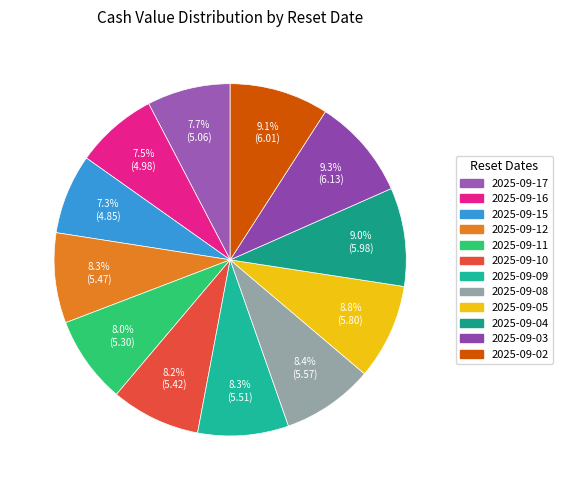

What is the total percentage of 2025-09-02 and 2025-09-16?

16.6%